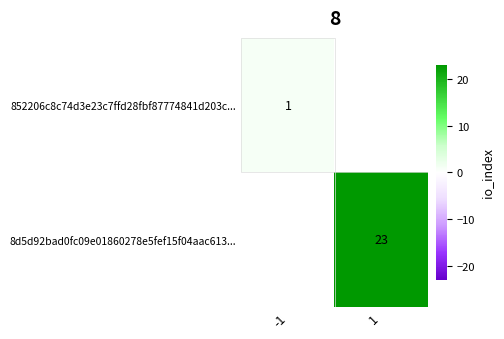

The value of 8d5d92bad0fc09e01860278e5fef15f04aac613... at 1 is 7.1. True or false?

False